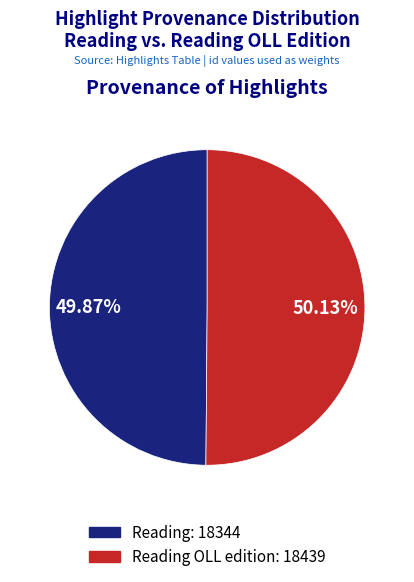

What is the ratio of the value at Reading: 18344 to the value at Reading OLL edition: 18439?

1.0